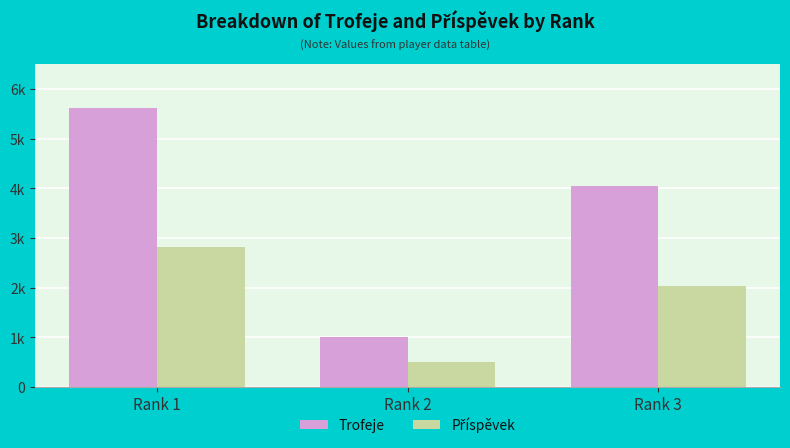

How many Příspěvek values are between 500 and 2812?

3